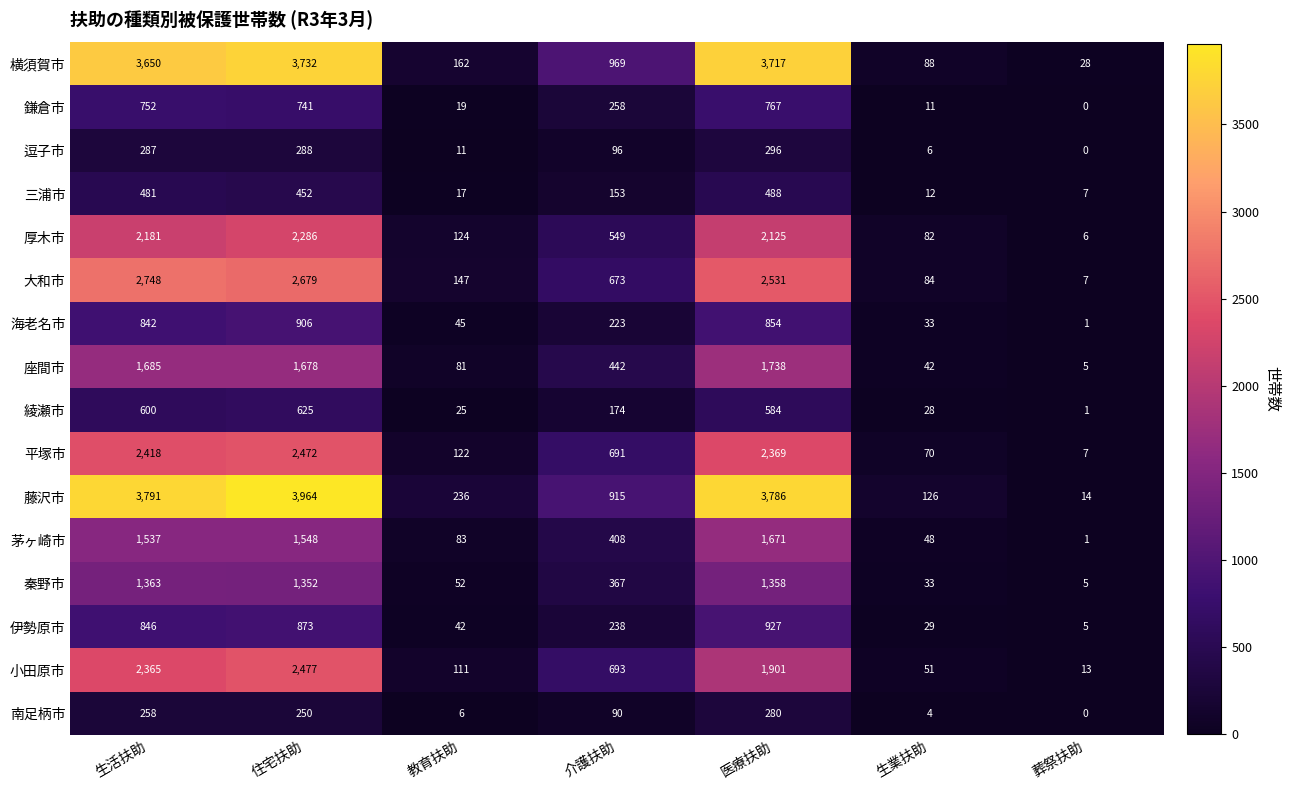

Which series changed the most between 生業扶助 and 葬祭扶助?

藤沢市